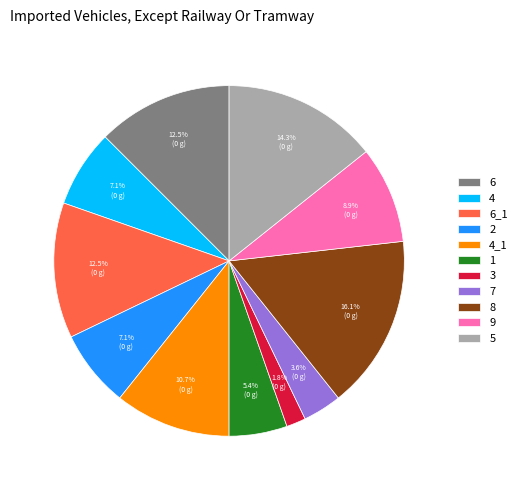

How many segments does this pie chart have?

11